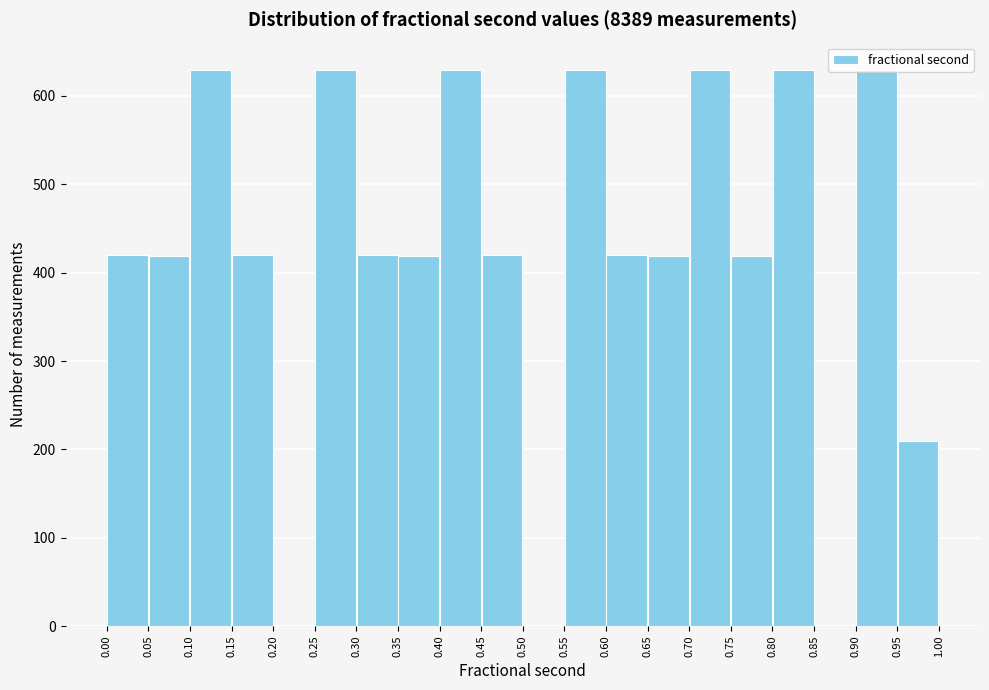

Reading left to right, transcribe this chart: for each bar, give the range it covers on the x-axis and its height. The values are not printed on the chart, so give them approximately, as read against the axis.

0.00 to 0.05: 420
0.05 to 0.10: 420
0.10 to 0.15: 630
0.15 to 0.20: 420
0.20 to 0.25: 0
0.25 to 0.30: 630
0.30 to 0.35: 420
0.35 to 0.40: 420
0.40 to 0.45: 630
0.45 to 0.50: 420
0.50 to 0.55: 0
0.55 to 0.60: 630
0.60 to 0.65: 420
0.65 to 0.70: 420
0.70 to 0.75: 630
0.75 to 0.80: 420
0.80 to 0.85: 630
0.85 to 0.90: 0
0.90 to 0.95: 630
0.95 to 1.00: 210